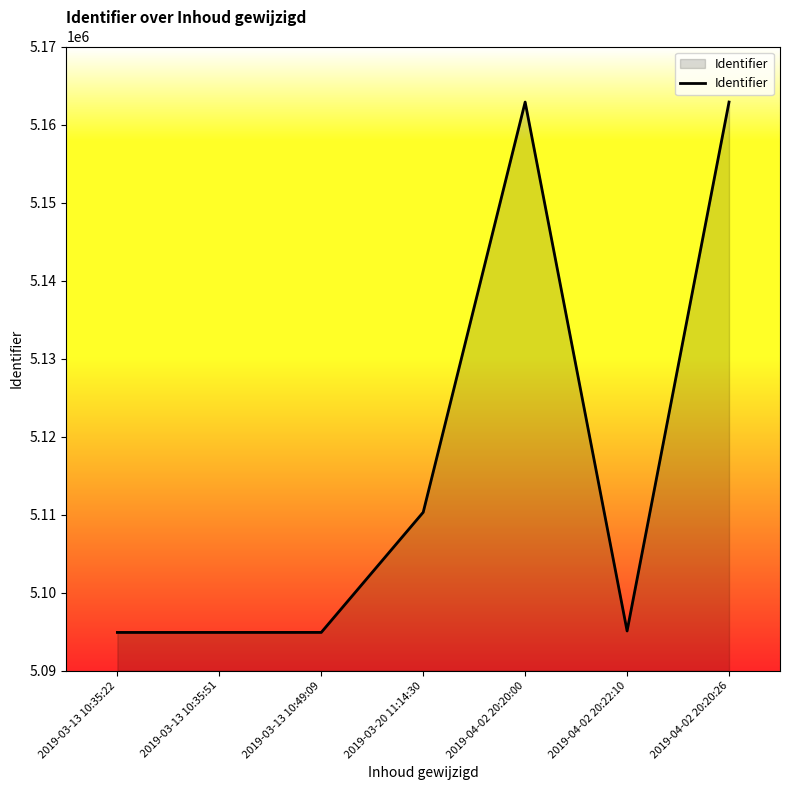

What is the change in value from 2019-03-13 10:35:22 to 2019-03-13 10:49:09?

+4